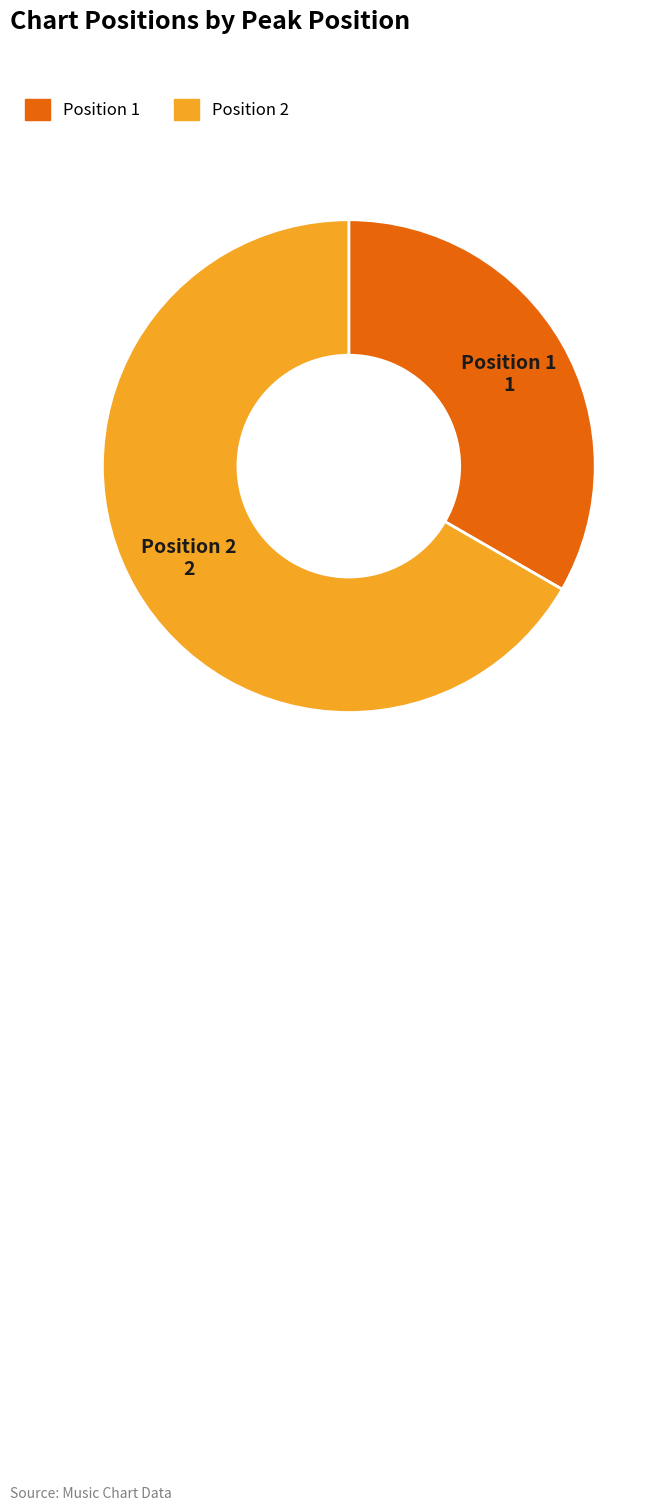

Is there any slice that represents more than half of the pie?

Yes